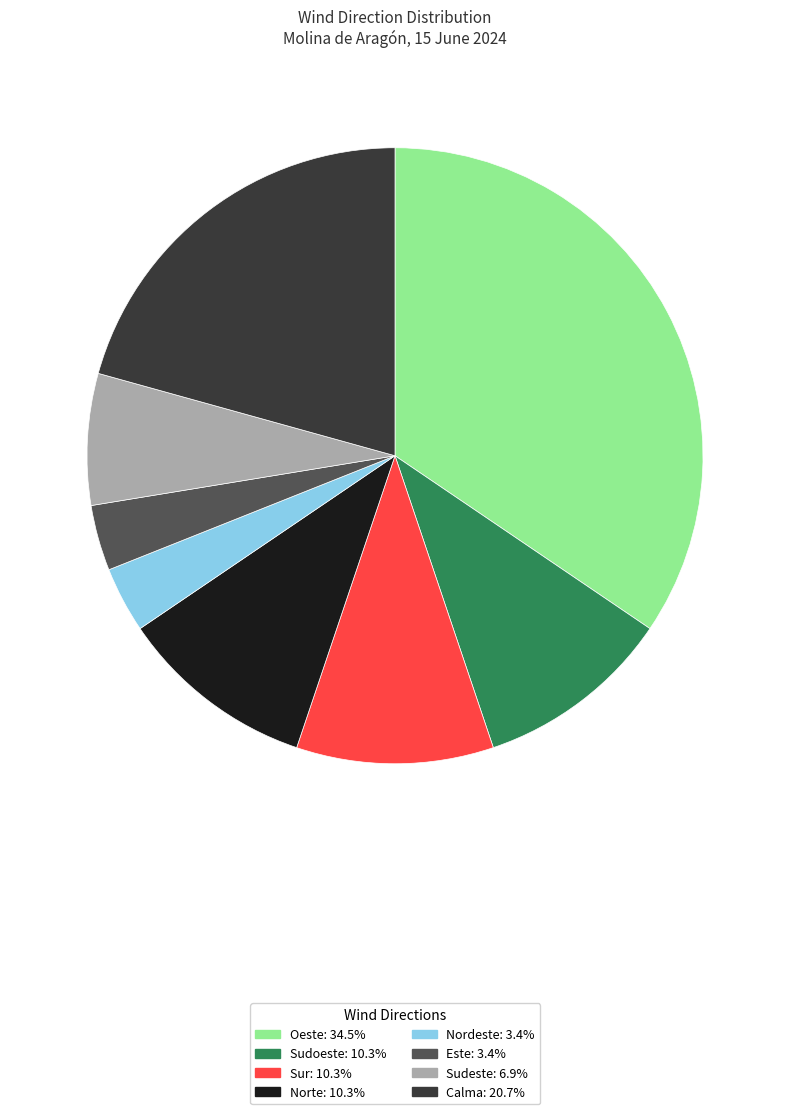

Does any single category account for the majority?

No